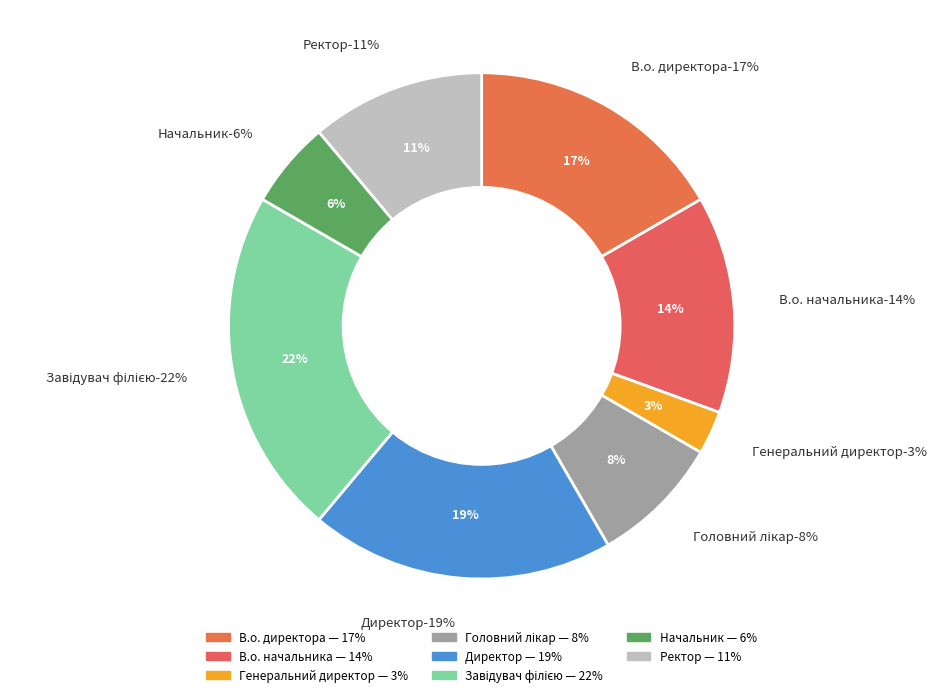

Count the number of slices in the pie.

8